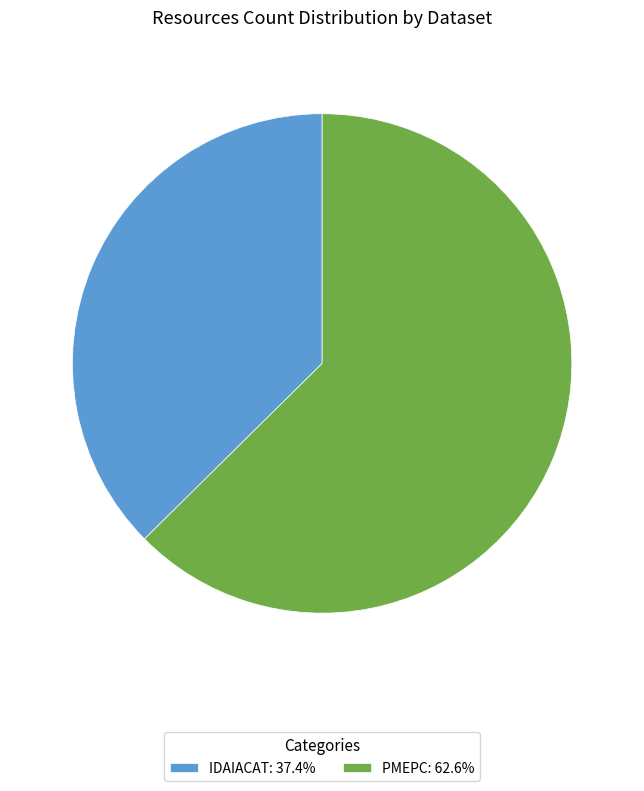

True or false: IDAIACAT accounts for 52% of the total.

False